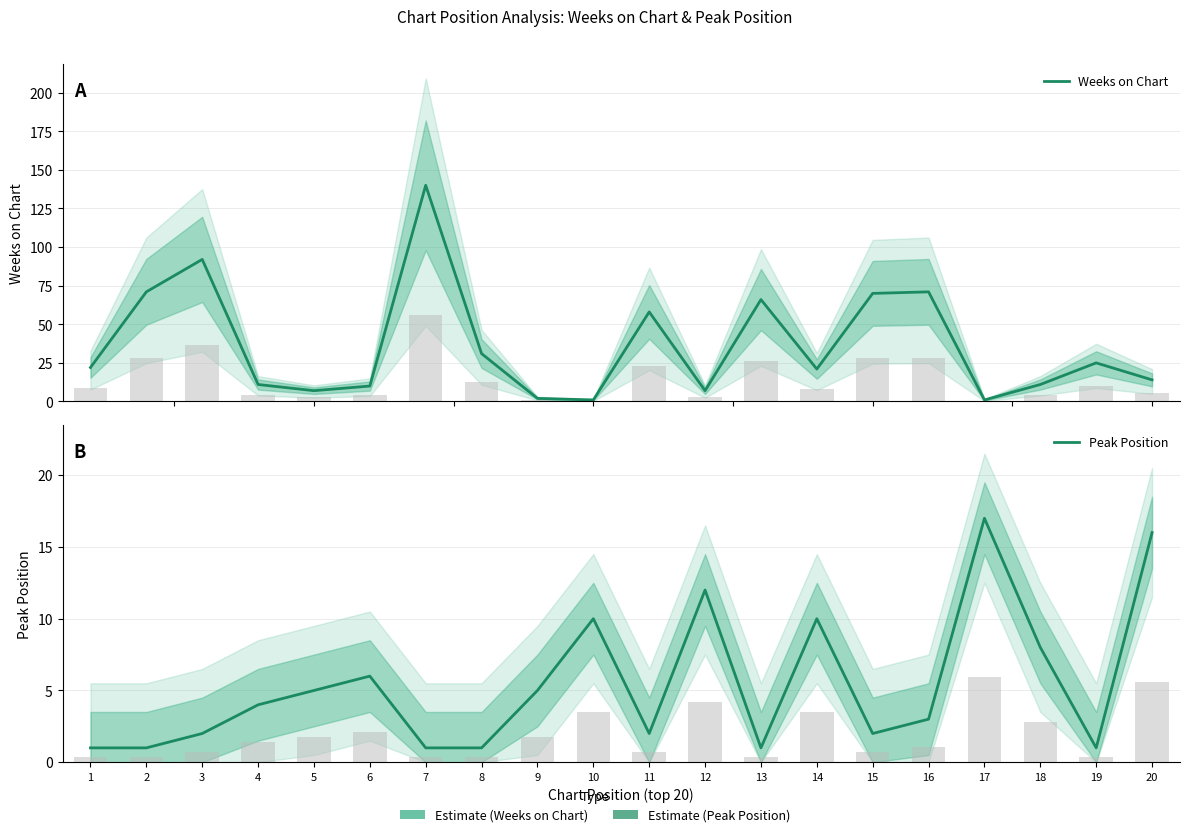

The Peak Position series shows 3 at 16. True or false?

True